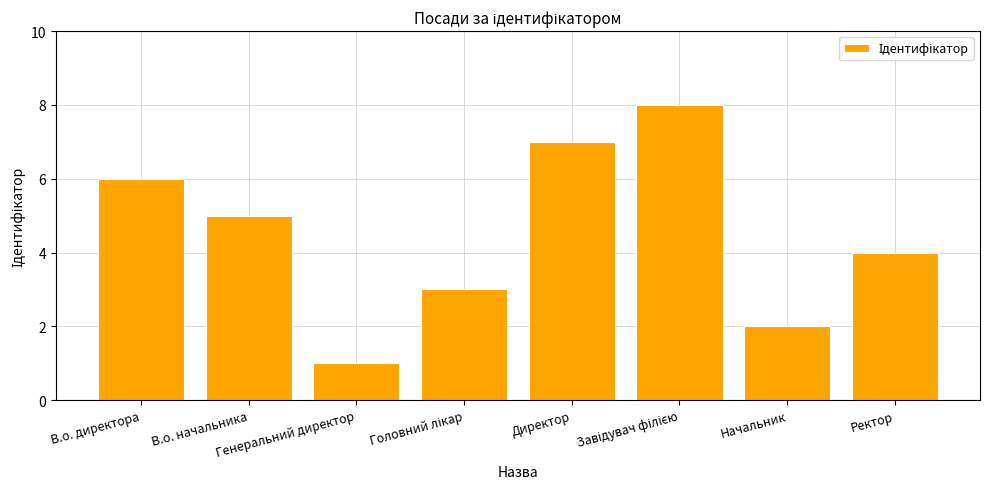

What is the difference between the maximum and minimum values?

7